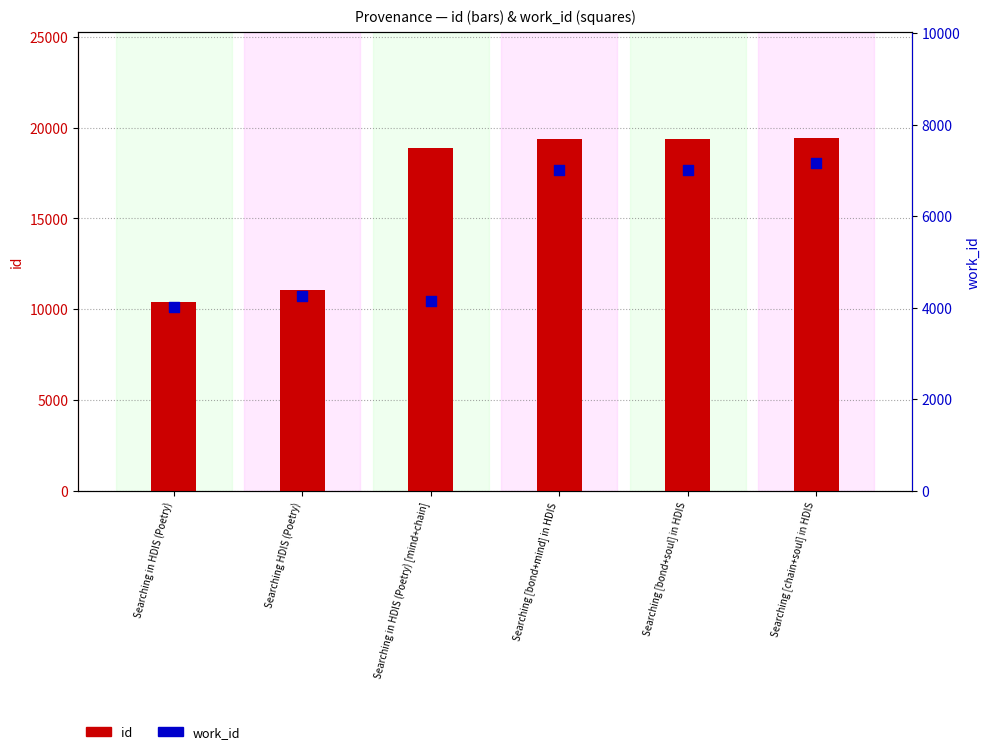

Which series reaches the maximum Y coordinate?

id